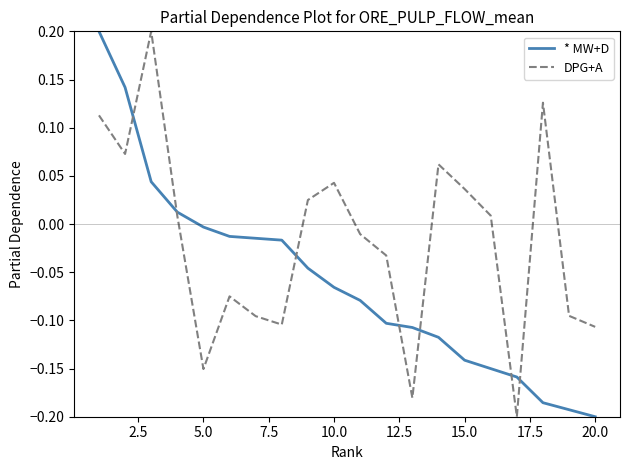

Rank the series by their average value, from lowest to highest.

* MW+D, DPG+A